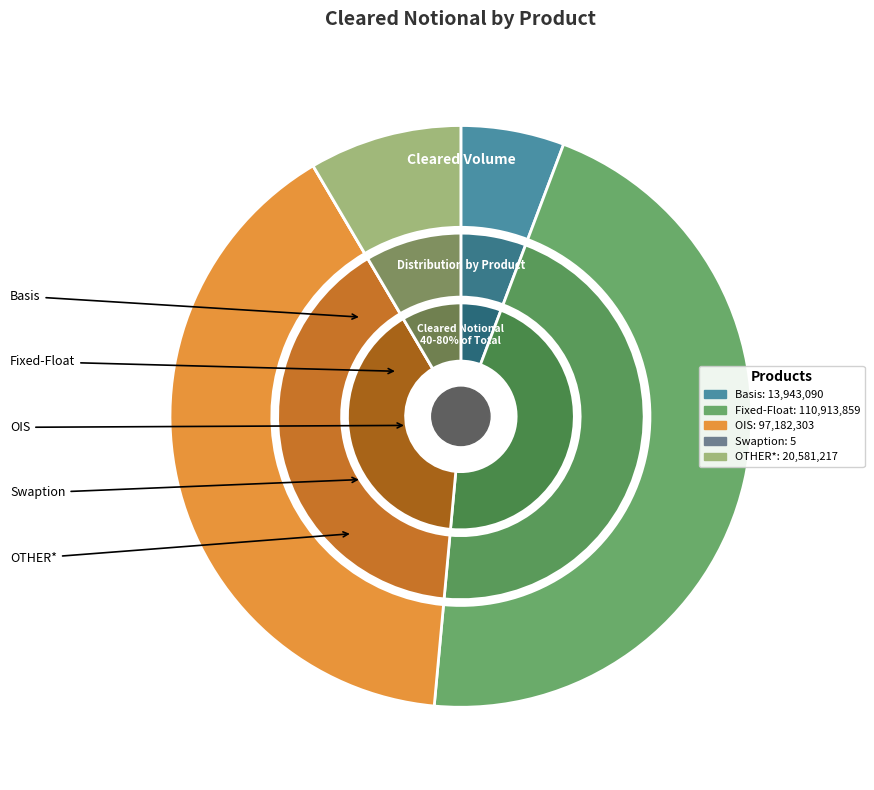

What is the change in value from Basis to OTHER*?

+6638127